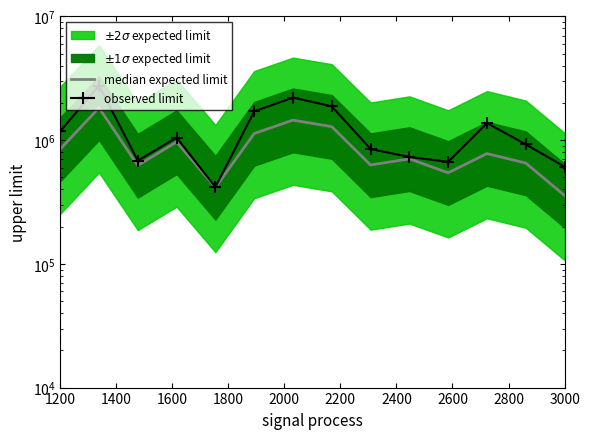

True or false: median expected limit and observed limit cross at least once.

False